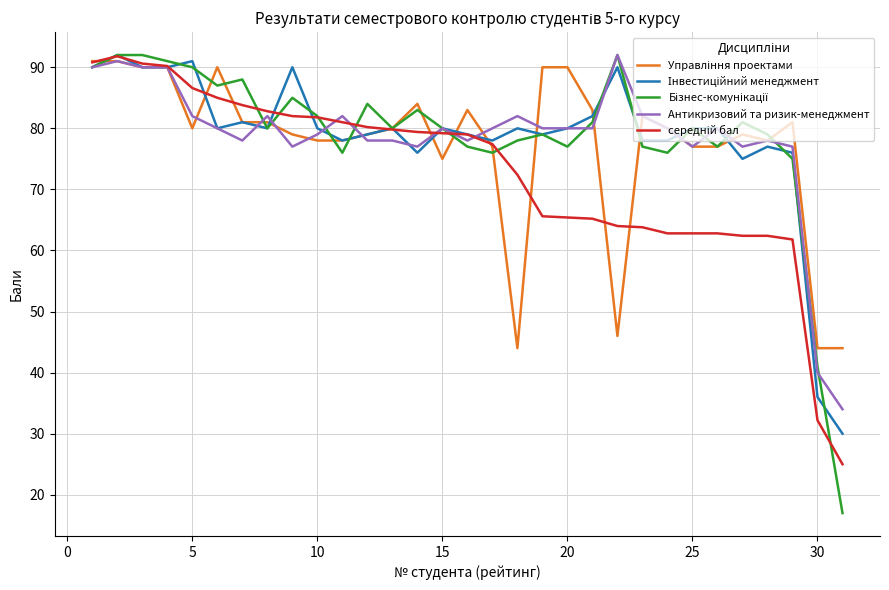

At how many categories does at least one series exceed 86?

11